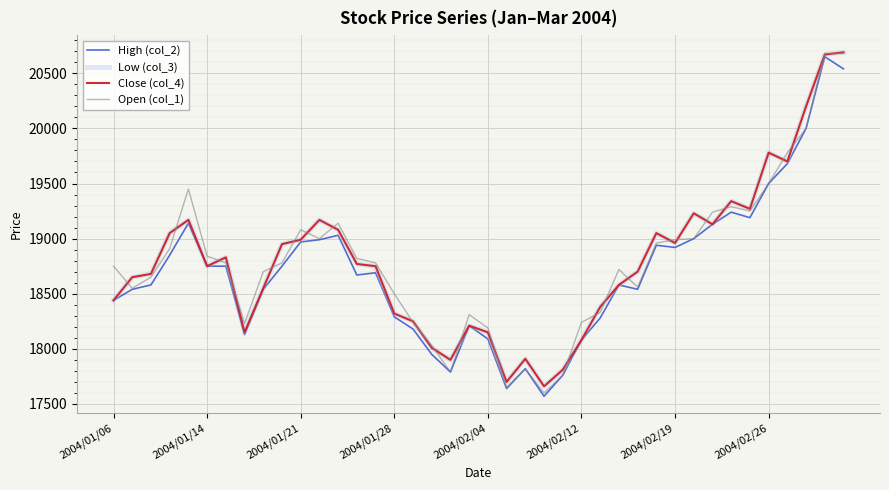

Where is the first local maximum for Low (col_3)?

2004/02/04